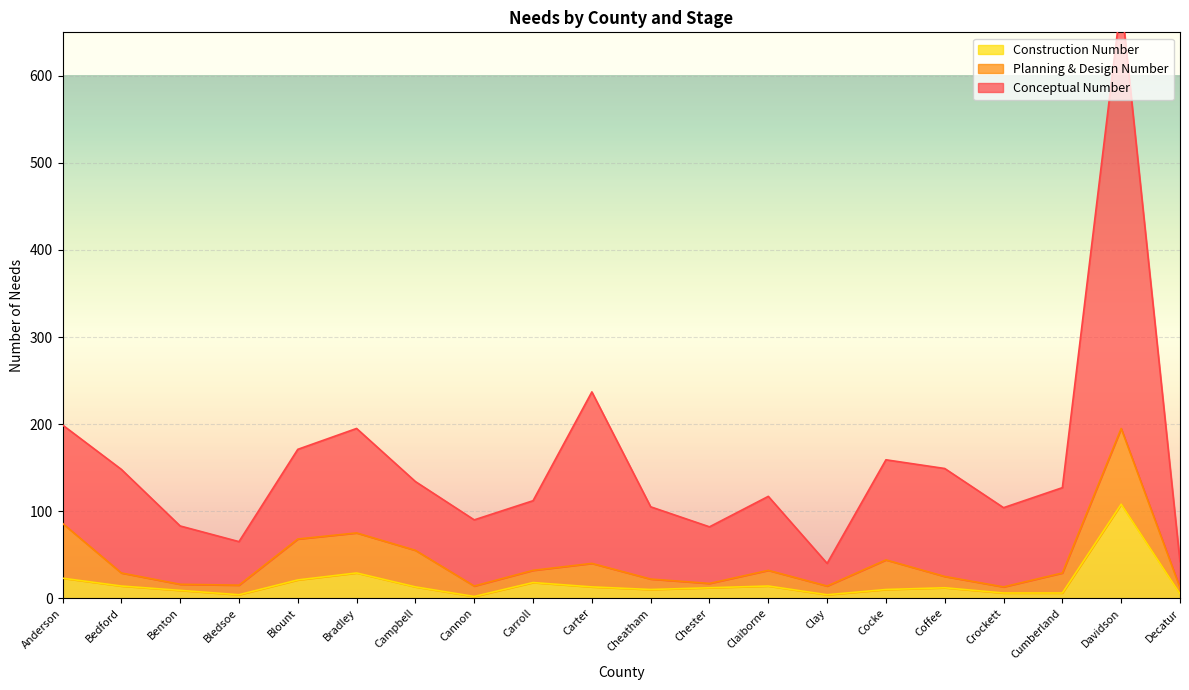

Which series has the widest spread of values?

Conceptual Number